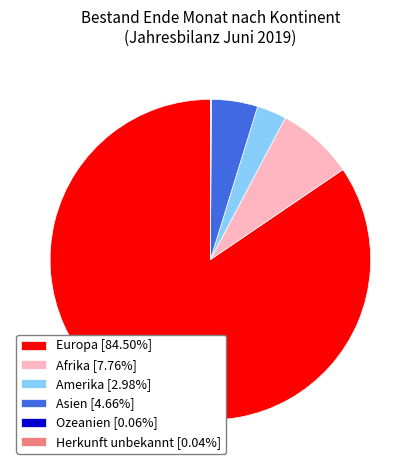

Does any single category account for the majority?

Yes